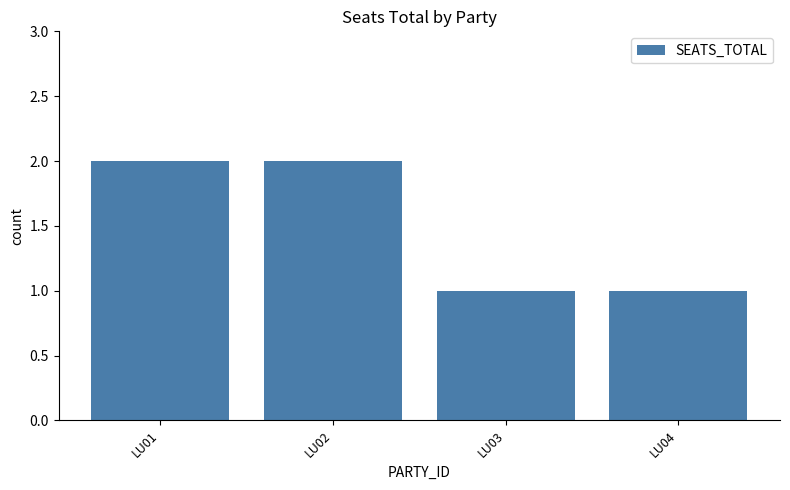

Approximately how many times larger is the value at LU03 compared to LU01?

0.5